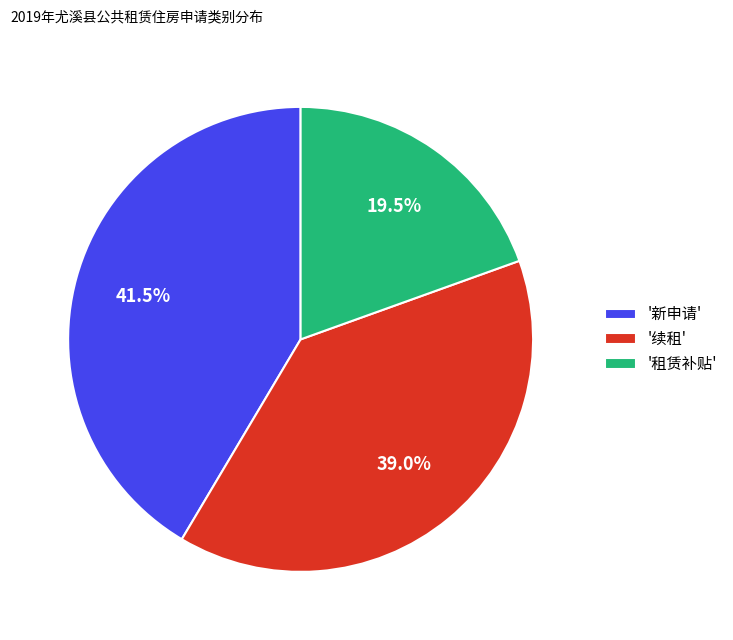

What is the total percentage of '续租' and '租赁补贴'?

58.5%